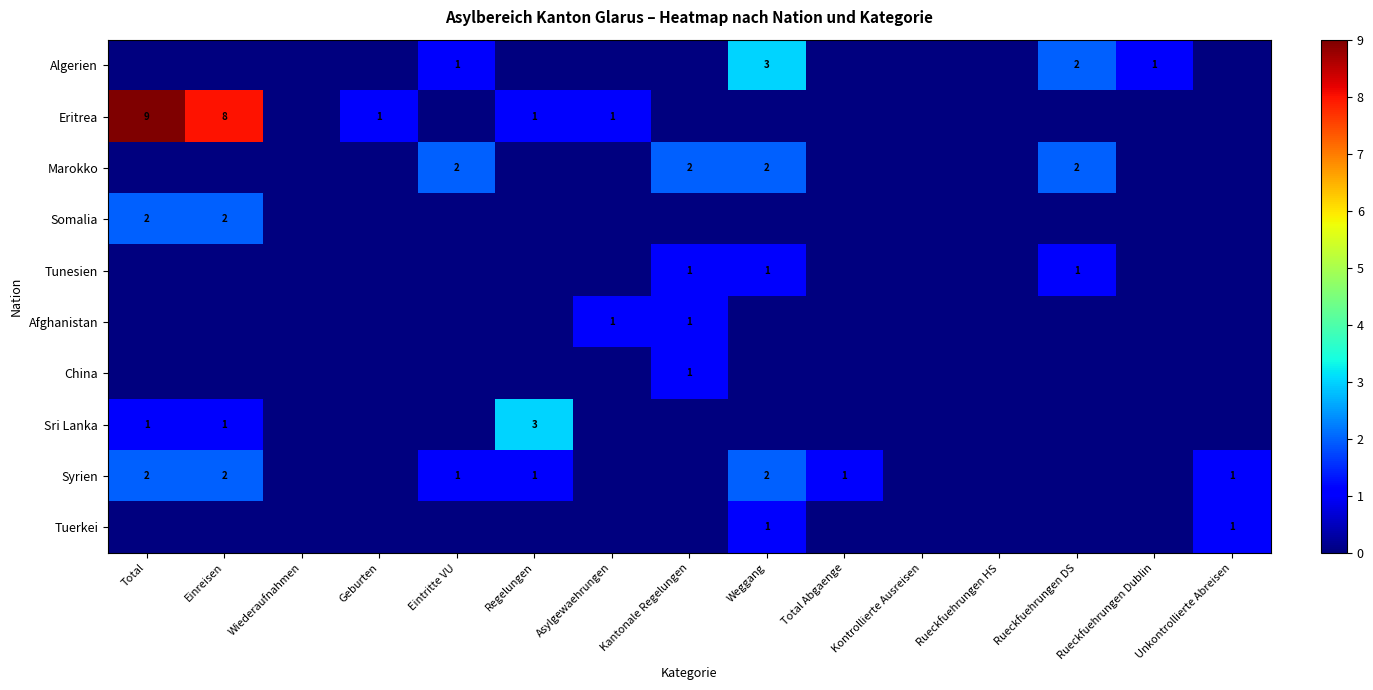

The value of Eritrea at Asylgewaehrungen is 1. True or false?

True